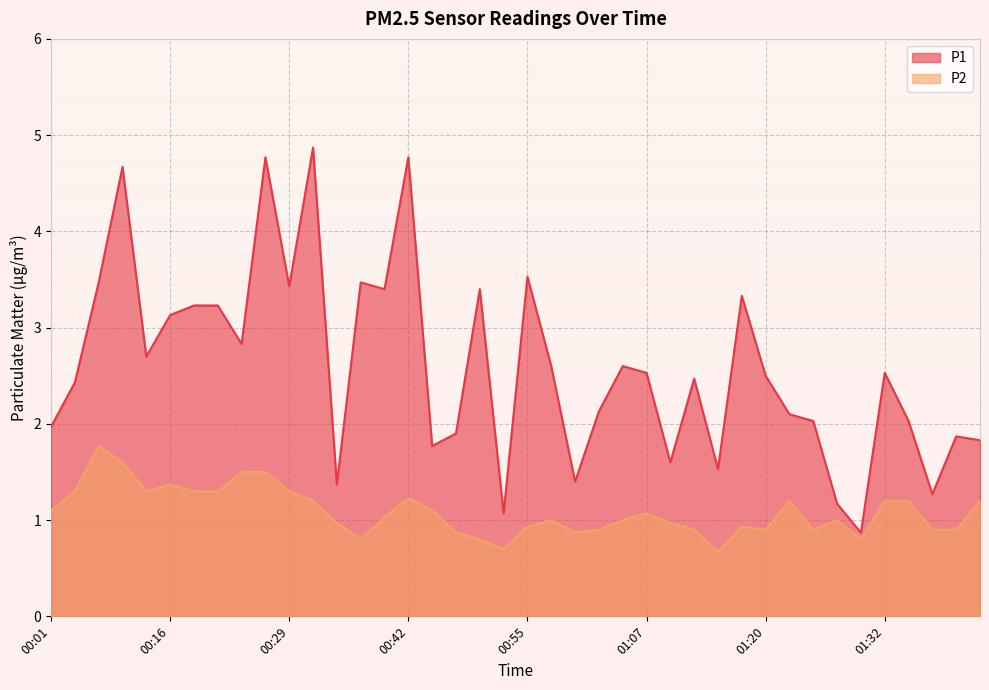

What is the difference between the second highest and minimum values in the P2 series?

0.9